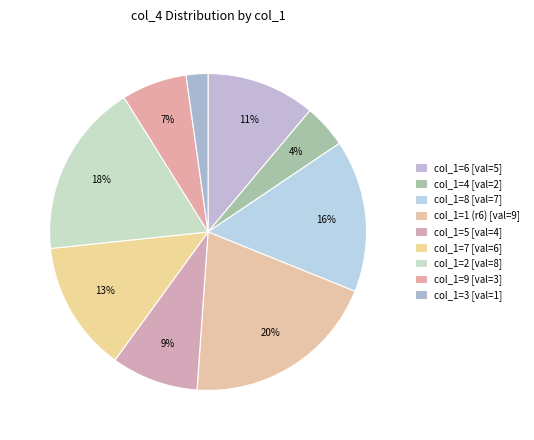

How many segments does this pie chart have?

9